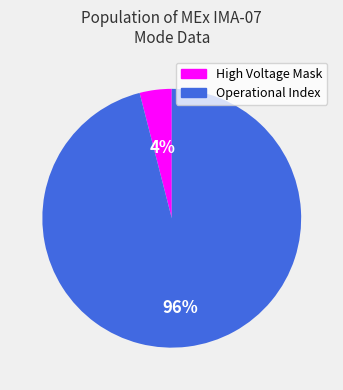

What is the smallest slice in the pie chart?

High Voltage Mask